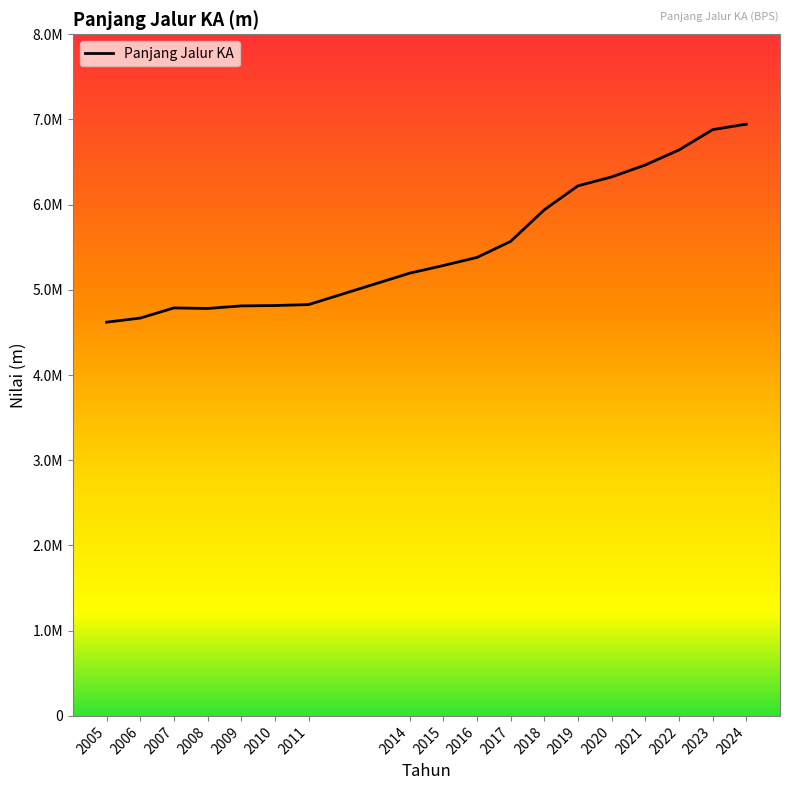

What is the greatest value displayed?

6944994